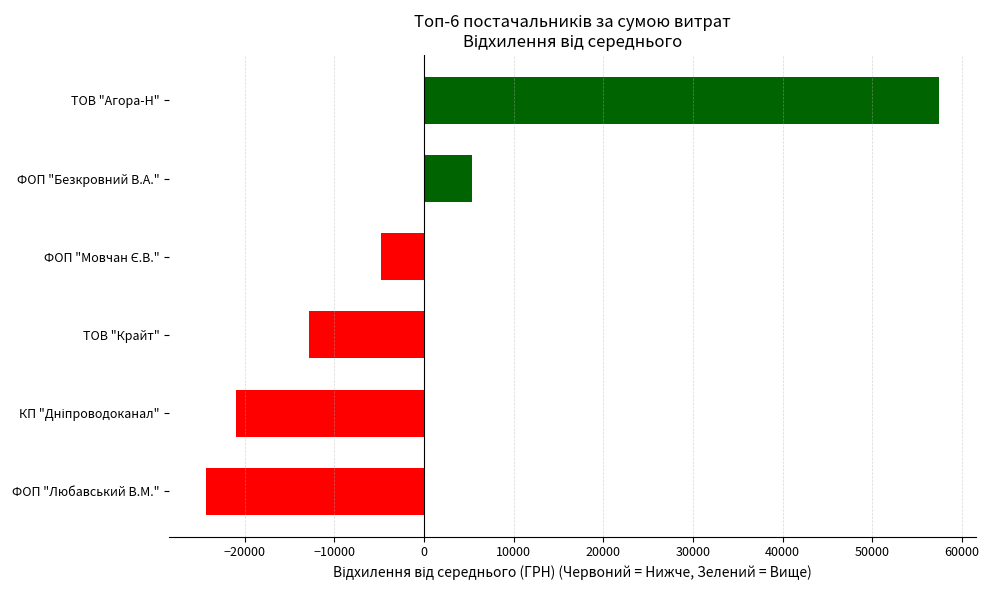

How many positive values are there?

2